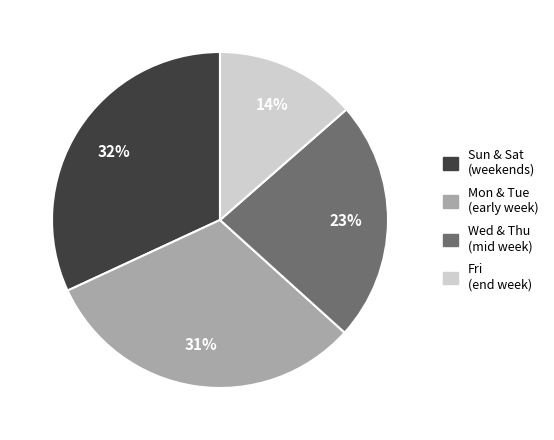

To the nearest percent, what is the difference between the largest and smallest slice percentages?

18%